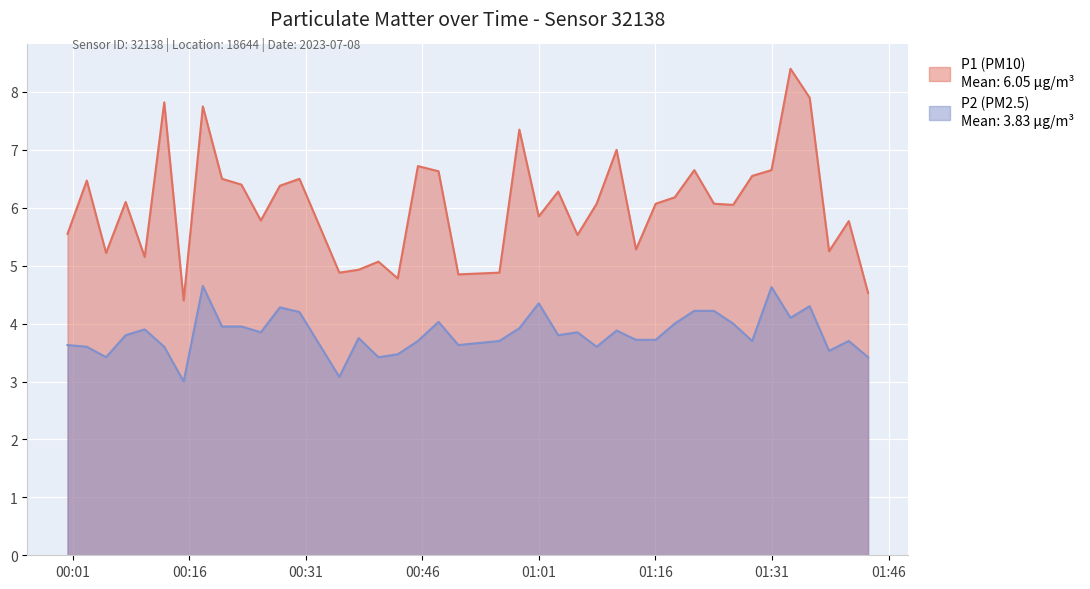

What is the smallest value displayed?

3.0